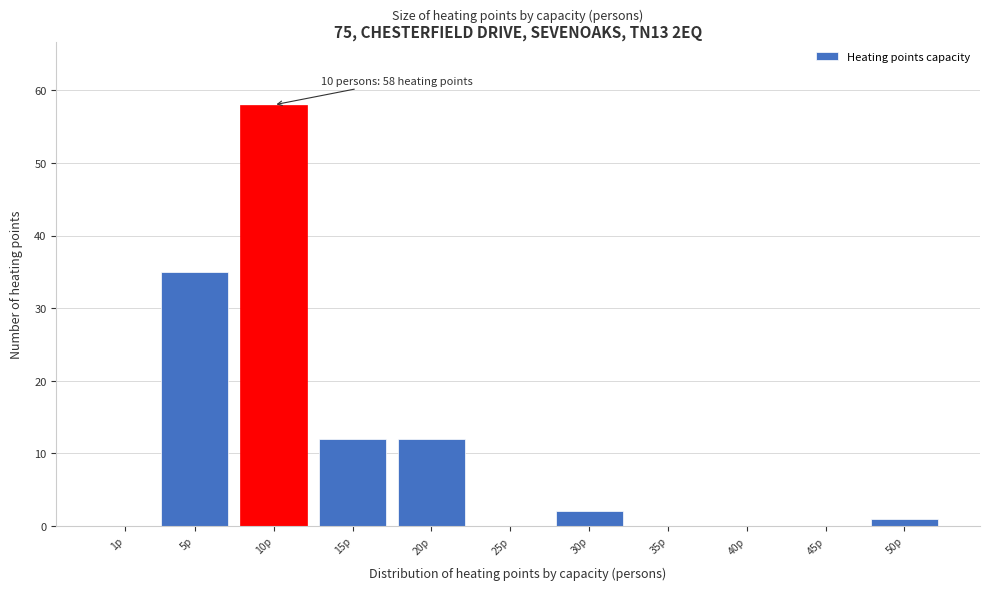

Reading left to right, extract all data points from this chart.

1p=0	5p=35	10p=58	15p=12	20p=12	25p=0	30p=2	35p=0	40p=0	45p=0	50p=1